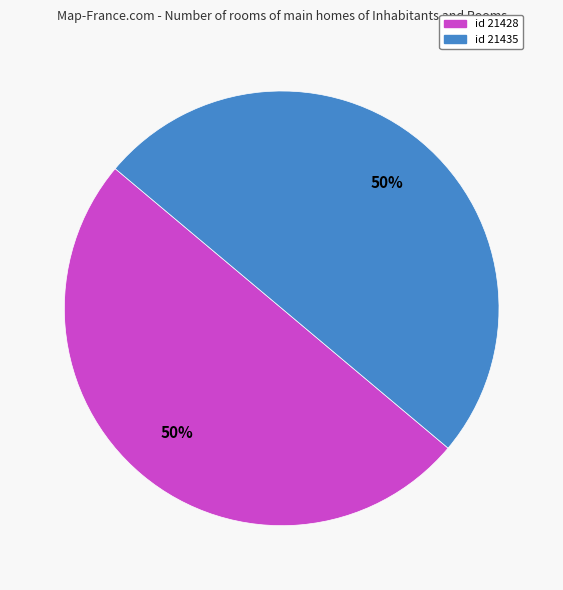

To the nearest percent, what is the average slice percentage?

50%